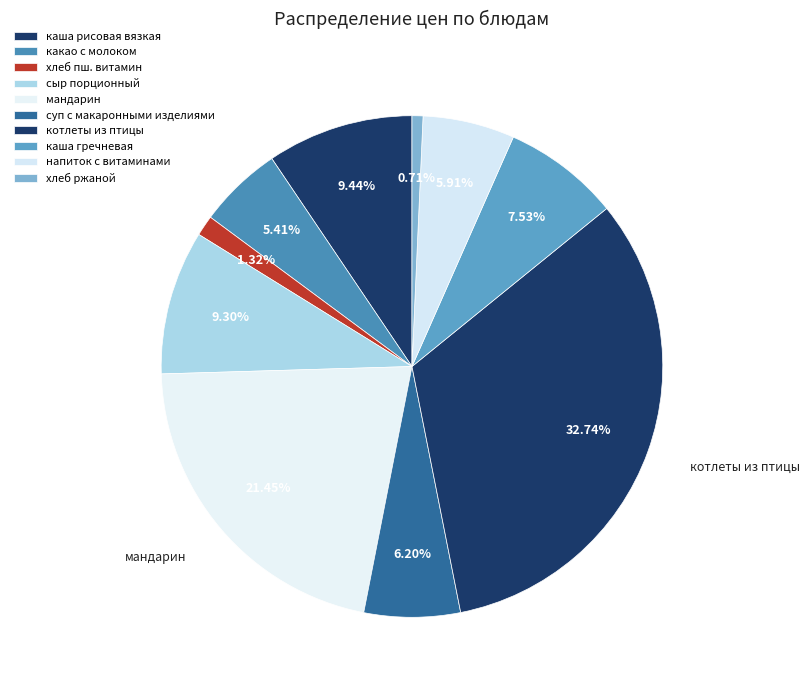

The хлеб ржаной slice represents 1% of the pie. True or false?

True